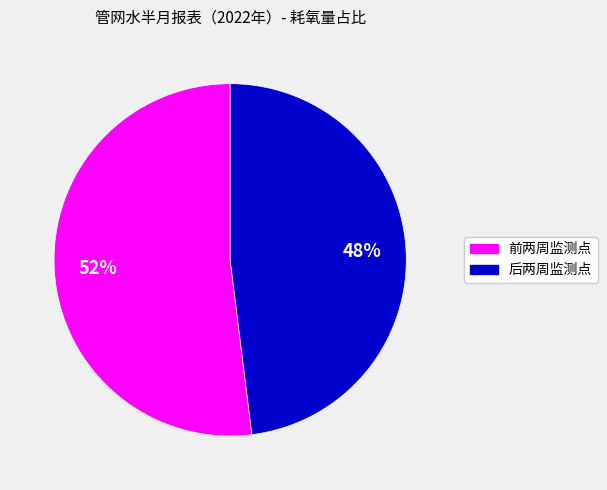

Is it true that 后两周监测点 is 60% of the pie?

False